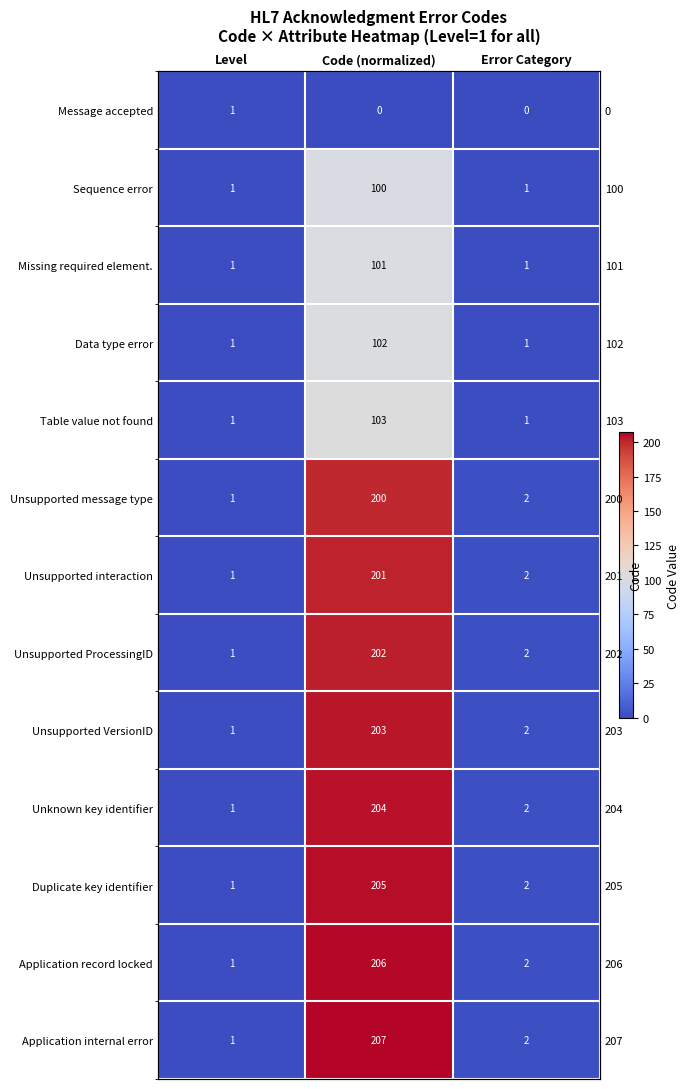

Is it true that Unsupported message type equals 1 at Error Category?

False